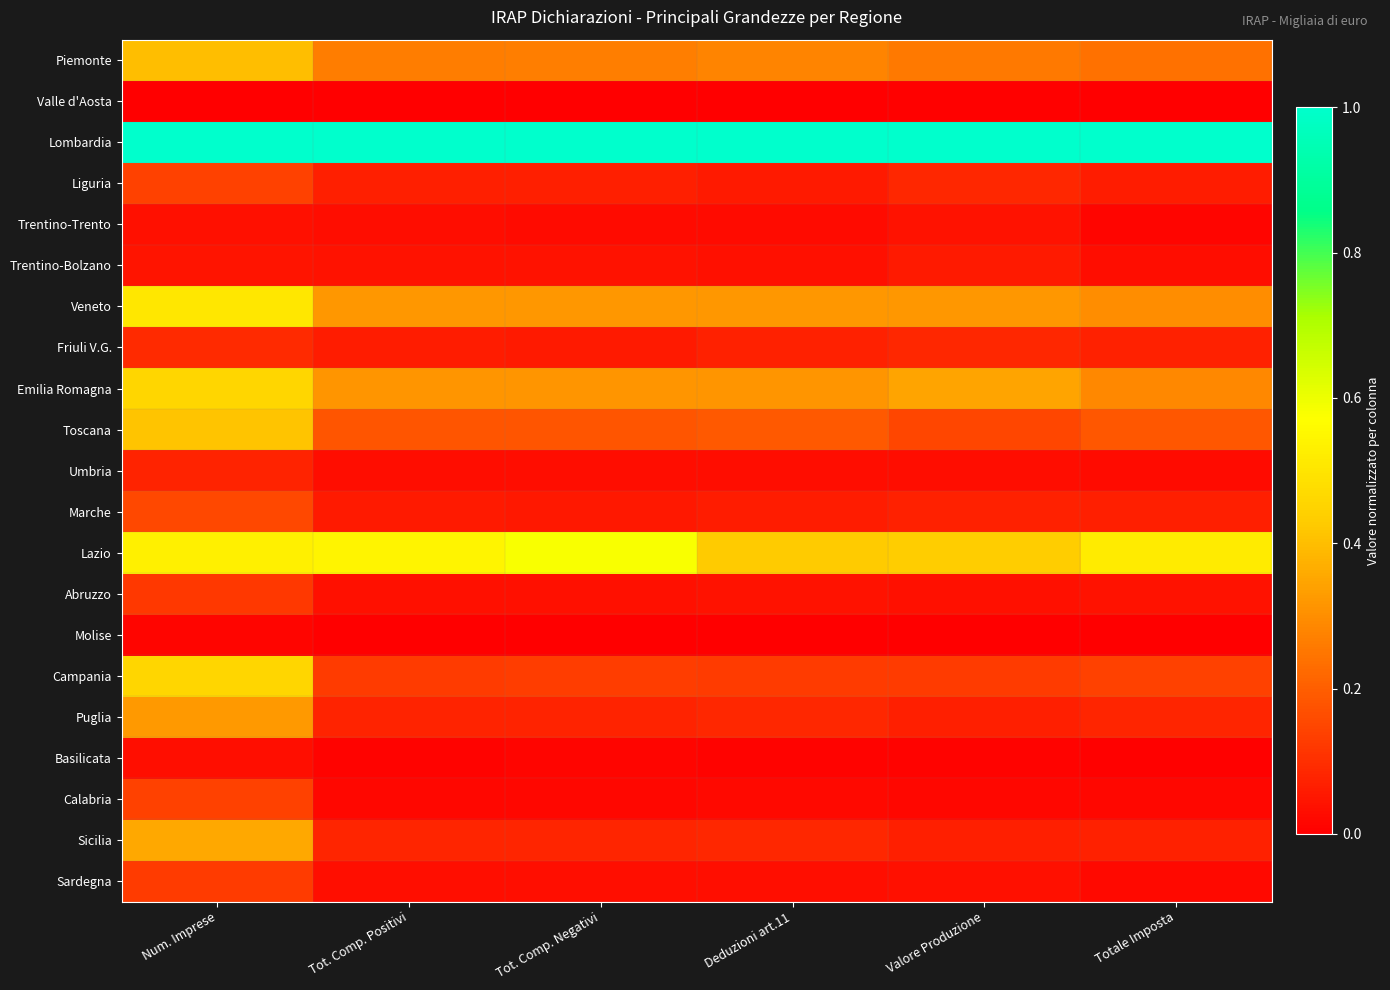

Reading left to right, list all the values displayed in this chart.

Piemonte: Num. Imprese=0.4	Tot. Comp. Positivi=0.3	Tot. Comp. Negativi=0.3	Deduzioni art.11=0.3	Valore Produzione=0.3	Totale Imposta=0.2
Valle d'Aosta: Num. Imprese=0.0	Tot. Comp. Positivi=0.0	Tot. Comp. Negativi=0.0	Deduzioni art.11=0.0	Valore Produzione=0.0	Totale Imposta=0.0
Lombardia: Num. Imprese=1.0	Tot. Comp. Positivi=1.0	Tot. Comp. Negativi=1.0	Deduzioni art.11=1.0	Valore Produzione=1.0	Totale Imposta=1.0
Liguria: Num. Imprese=0.1	Tot. Comp. Positivi=0.1	Tot. Comp. Negativi=0.1	Deduzioni art.11=0.1	Valore Produzione=0.1	Totale Imposta=0.1
Trentino-Trento: Num. Imprese=0.0	Tot. Comp. Positivi=0.0	Tot. Comp. Negativi=0.0	Deduzioni art.11=0.0	Valore Produzione=0.0	Totale Imposta=0.0
Trentino-Bolzano: Num. Imprese=0.0	Tot. Comp. Positivi=0.0	Tot. Comp. Negativi=0.0	Deduzioni art.11=0.0	Valore Produzione=0.1	Totale Imposta=0.0
Veneto: Num. Imprese=0.5	Tot. Comp. Positivi=0.3	Tot. Comp. Negativi=0.3	Deduzioni art.11=0.3	Valore Produzione=0.3	Totale Imposta=0.3
Friuli V.G.: Num. Imprese=0.1	Tot. Comp. Positivi=0.1	Tot. Comp. Negativi=0.1	Deduzioni art.11=0.1	Valore Produzione=0.1	Totale Imposta=0.1
Emilia Romagna: Num. Imprese=0.5	Tot. Comp. Positivi=0.3	Tot. Comp. Negativi=0.3	Deduzioni art.11=0.3	Valore Produzione=0.3	Totale Imposta=0.3
Toscana: Num. Imprese=0.4	Tot. Comp. Positivi=0.2	Tot. Comp. Negativi=0.2	Deduzioni art.11=0.2	Valore Produzione=0.2	Totale Imposta=0.2
Umbria: Num. Imprese=0.1	Tot. Comp. Positivi=0.0	Tot. Comp. Negativi=0.0	Deduzioni art.11=0.0	Valore Produzione=0.0	Totale Imposta=0.0
Marche: Num. Imprese=0.2	Tot. Comp. Positivi=0.1	Tot. Comp. Negativi=0.1	Deduzioni art.11=0.1	Valore Produzione=0.1	Totale Imposta=0.1
Lazio: Num. Imprese=0.5	Tot. Comp. Positivi=0.5	Tot. Comp. Negativi=0.6	Deduzioni art.11=0.4	Valore Produzione=0.4	Totale Imposta=0.5
Abruzzo: Num. Imprese=0.1	Tot. Comp. Positivi=0.0	Tot. Comp. Negativi=0.0	Deduzioni art.11=0.0	Valore Produzione=0.0	Totale Imposta=0.0
Molise: Num. Imprese=0.0	Tot. Comp. Positivi=0.0	Tot. Comp. Negativi=0.0	Deduzioni art.11=0.0	Valore Produzione=0.0	Totale Imposta=0.0
Campania: Num. Imprese=0.5	Tot. Comp. Positivi=0.1	Tot. Comp. Negativi=0.1	Deduzioni art.11=0.1	Valore Produzione=0.1	Totale Imposta=0.1
Puglia: Num. Imprese=0.3	Tot. Comp. Positivi=0.1	Tot. Comp. Negativi=0.1	Deduzioni art.11=0.1	Valore Produzione=0.1	Totale Imposta=0.1
Basilicata: Num. Imprese=0.0	Tot. Comp. Positivi=0.0	Tot. Comp. Negativi=0.0	Deduzioni art.11=0.0	Valore Produzione=0.0	Totale Imposta=0.0
Calabria: Num. Imprese=0.1	Tot. Comp. Positivi=0.0	Tot. Comp. Negativi=0.0	Deduzioni art.11=0.0	Valore Produzione=0.0	Totale Imposta=0.0
Sicilia: Num. Imprese=0.4	Tot. Comp. Positivi=0.1	Tot. Comp. Negativi=0.1	Deduzioni art.11=0.1	Valore Produzione=0.1	Totale Imposta=0.1
Sardegna: Num. Imprese=0.1	Tot. Comp. Positivi=0.0	Tot. Comp. Negativi=0.0	Deduzioni art.11=0.0	Valore Produzione=0.0	Totale Imposta=0.0